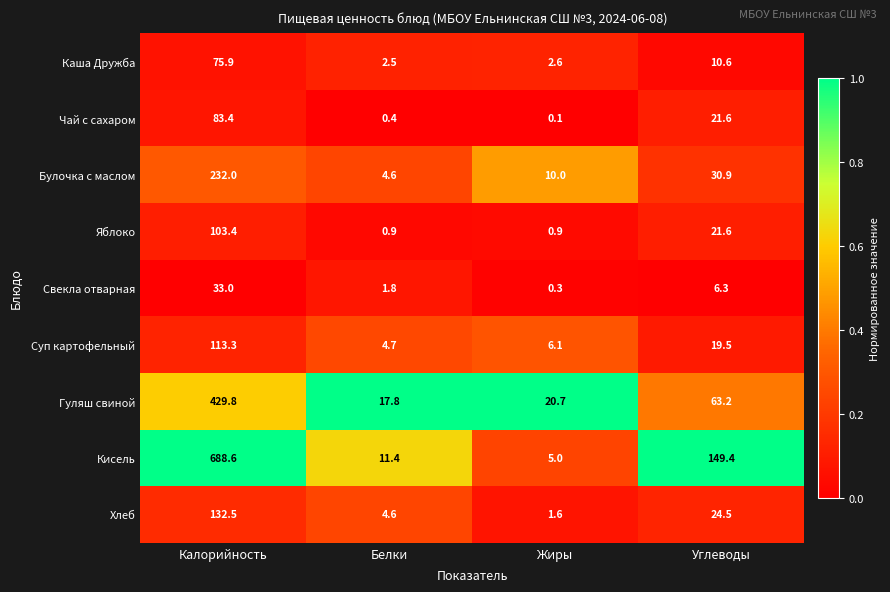

Which series has the largest range (max minus min)?

Кисель